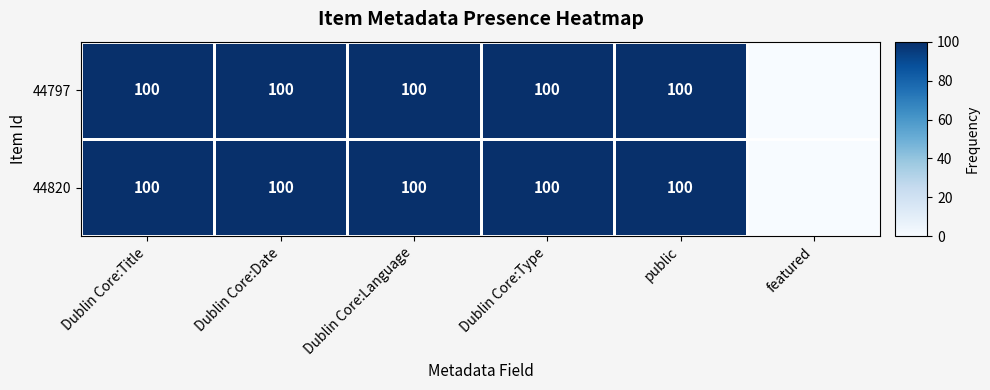

Which series has the largest range (max minus min)?

44797